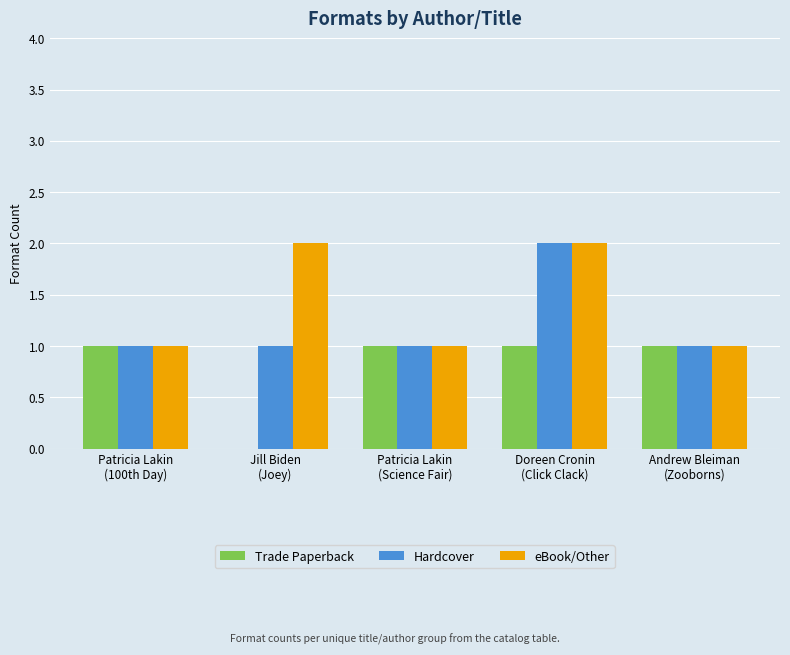

How many Hardcover values are between 1 and 2?

5